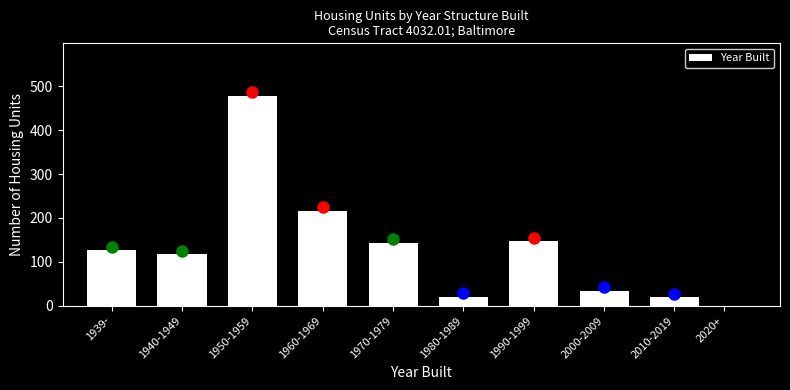

What is the sum of the values at 1950-1959 and 1990-1999?

625